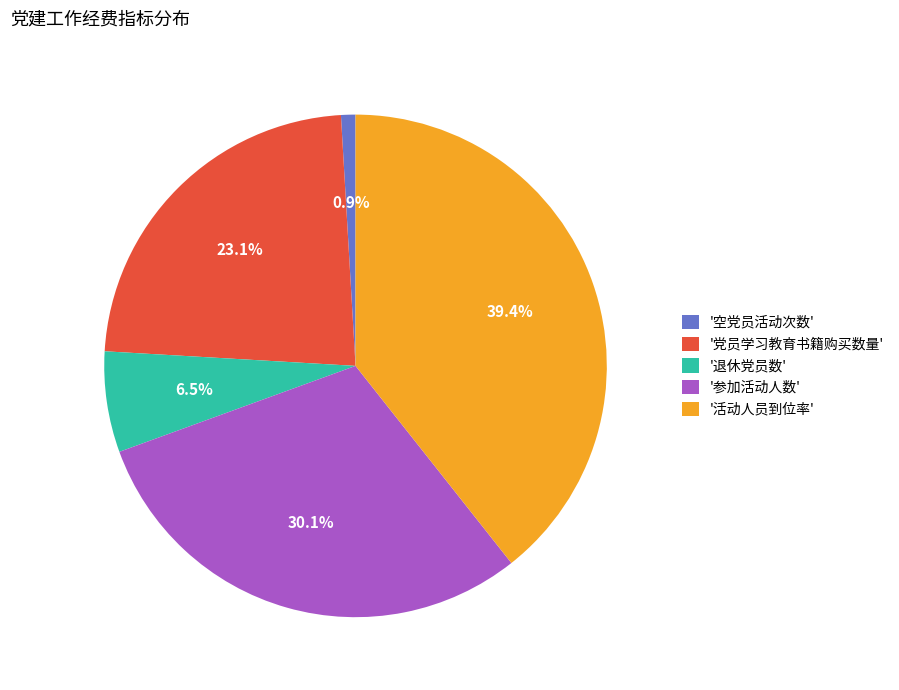

What portion of the pie excludes '空党员活动次数'?

99.1%